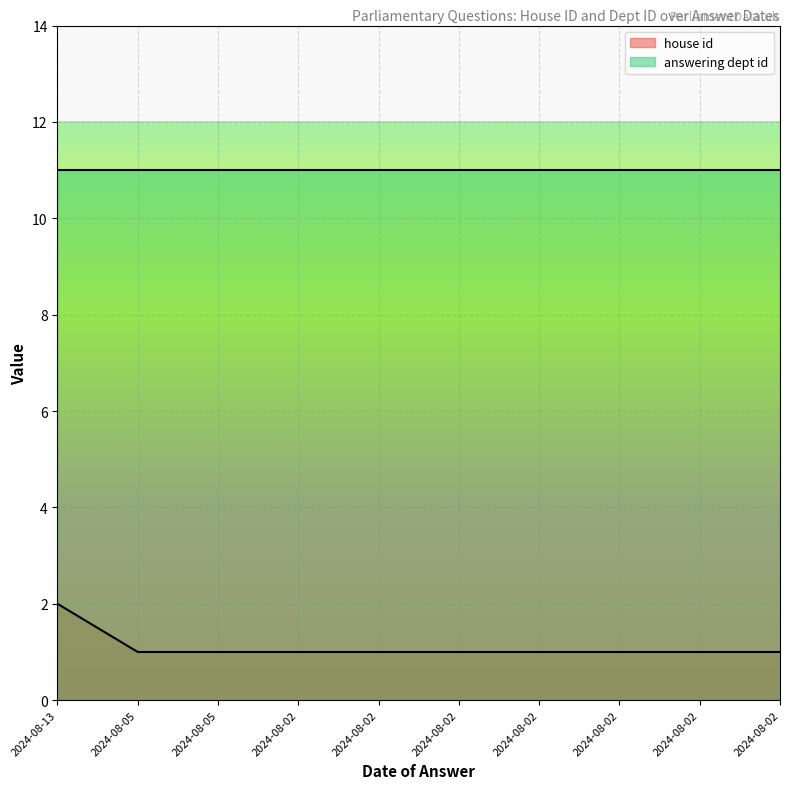

How many distinct data groups are displayed?

2